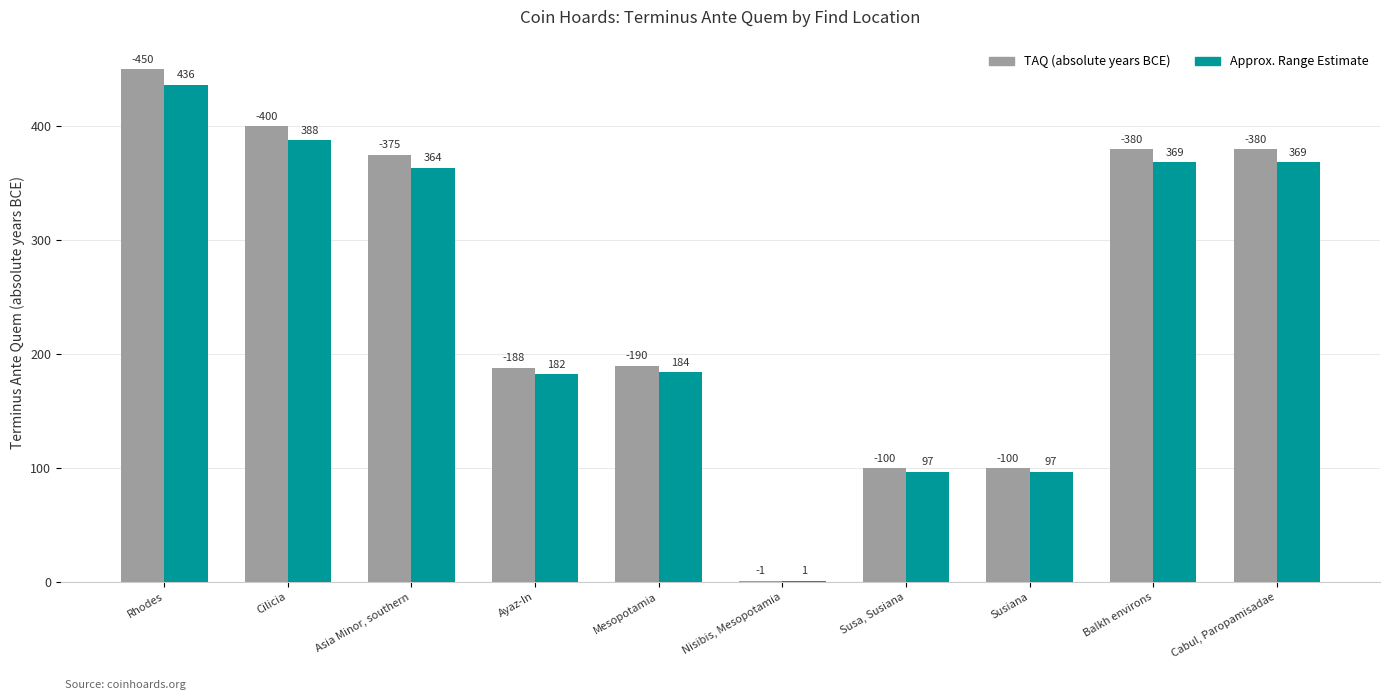

At which category is the sum across all series the highest?

Rhodes